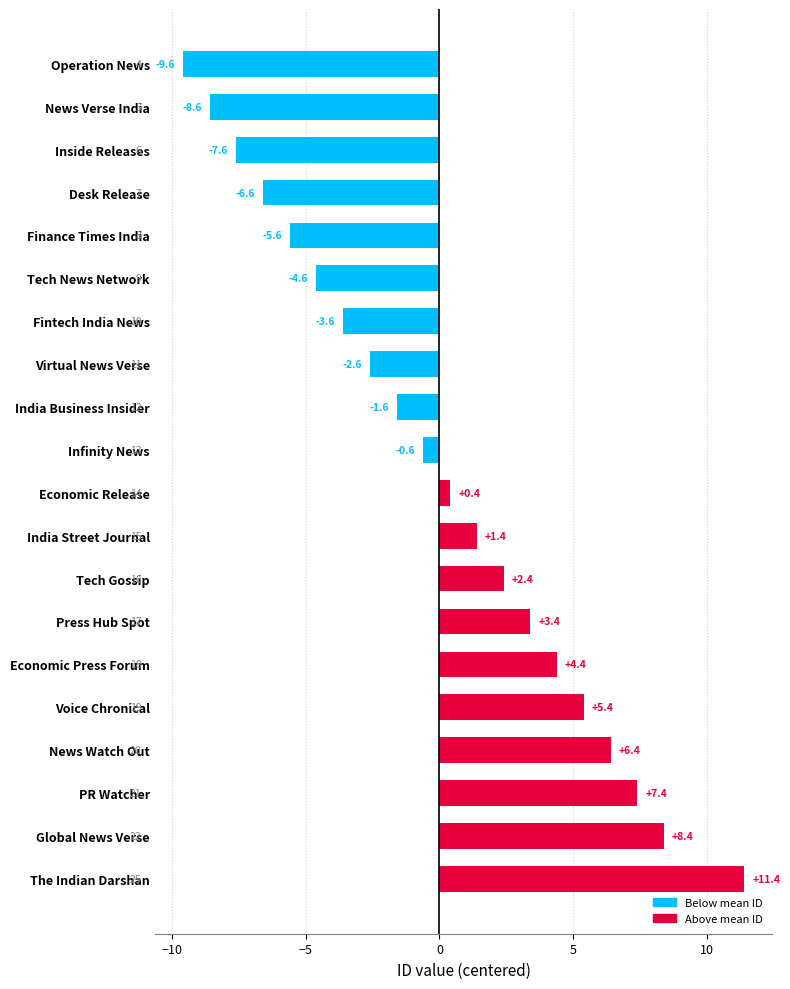

True or false: the data shows 1.4 at India Street Journal.

True